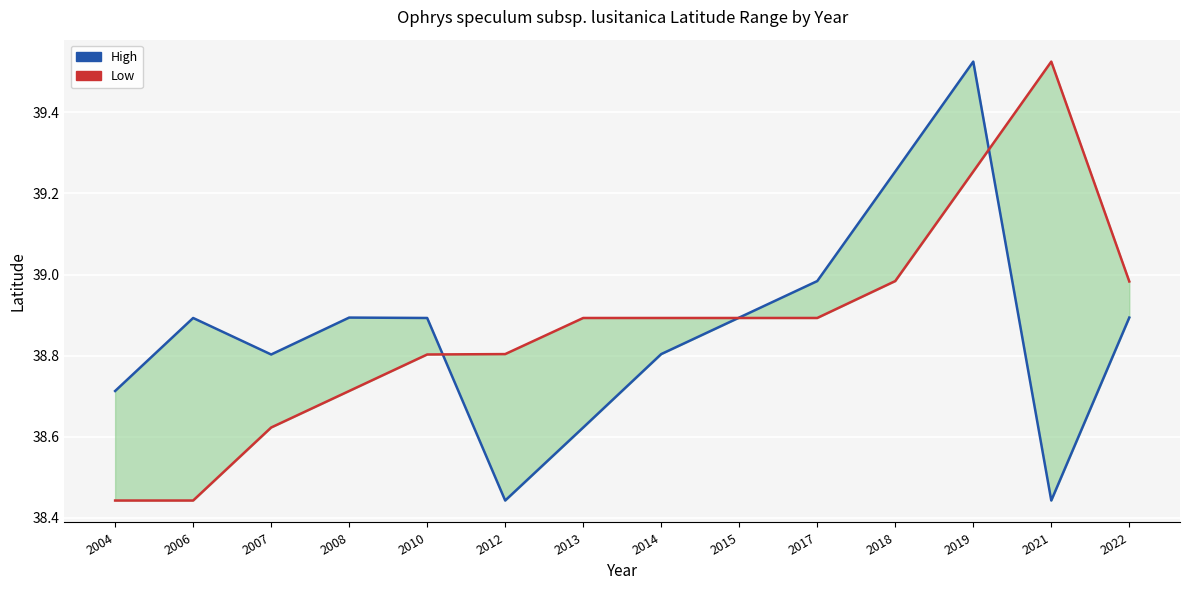

At 2010, list the series in order from largest to smallest.

High, Low